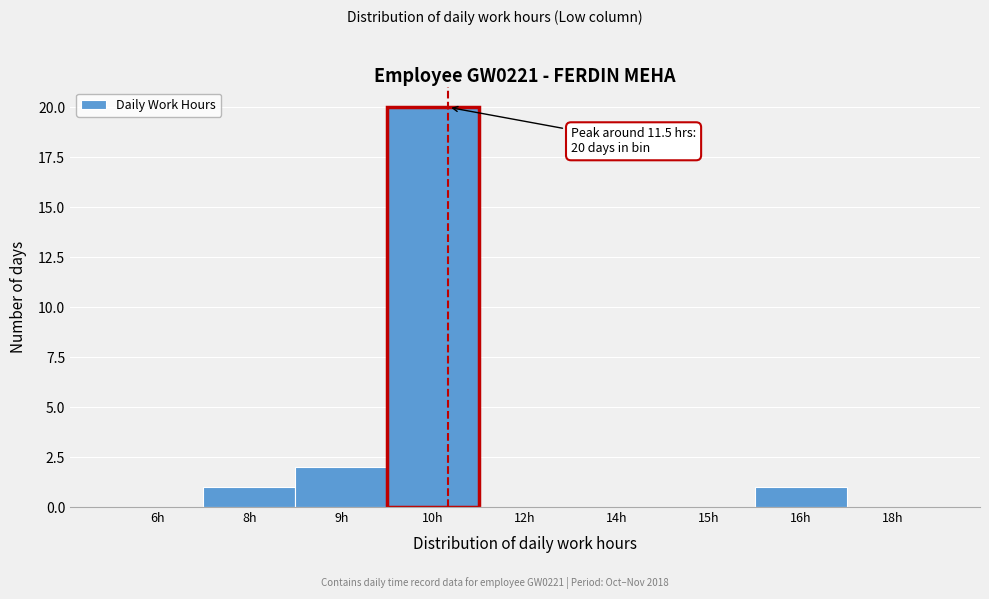

Reading left to right, list all the values displayed in this chart.

6h=0	8h=1	9h=2	10h=20	12h=0	14h=0	15h=0	16h=1	18h=0